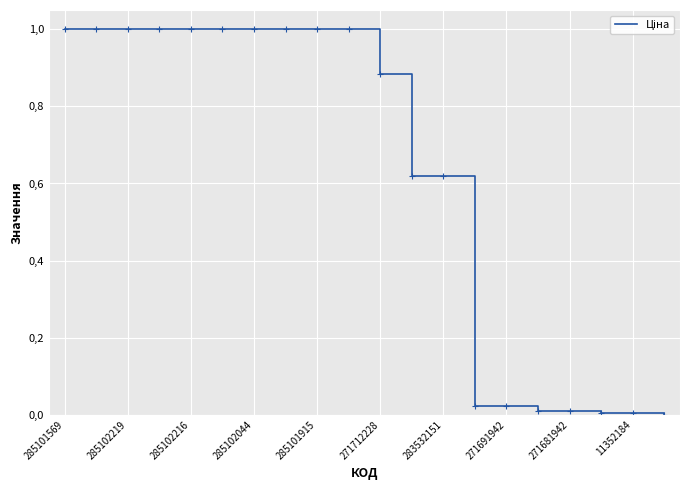

Does the chart display data point markers on the line(s)?

No